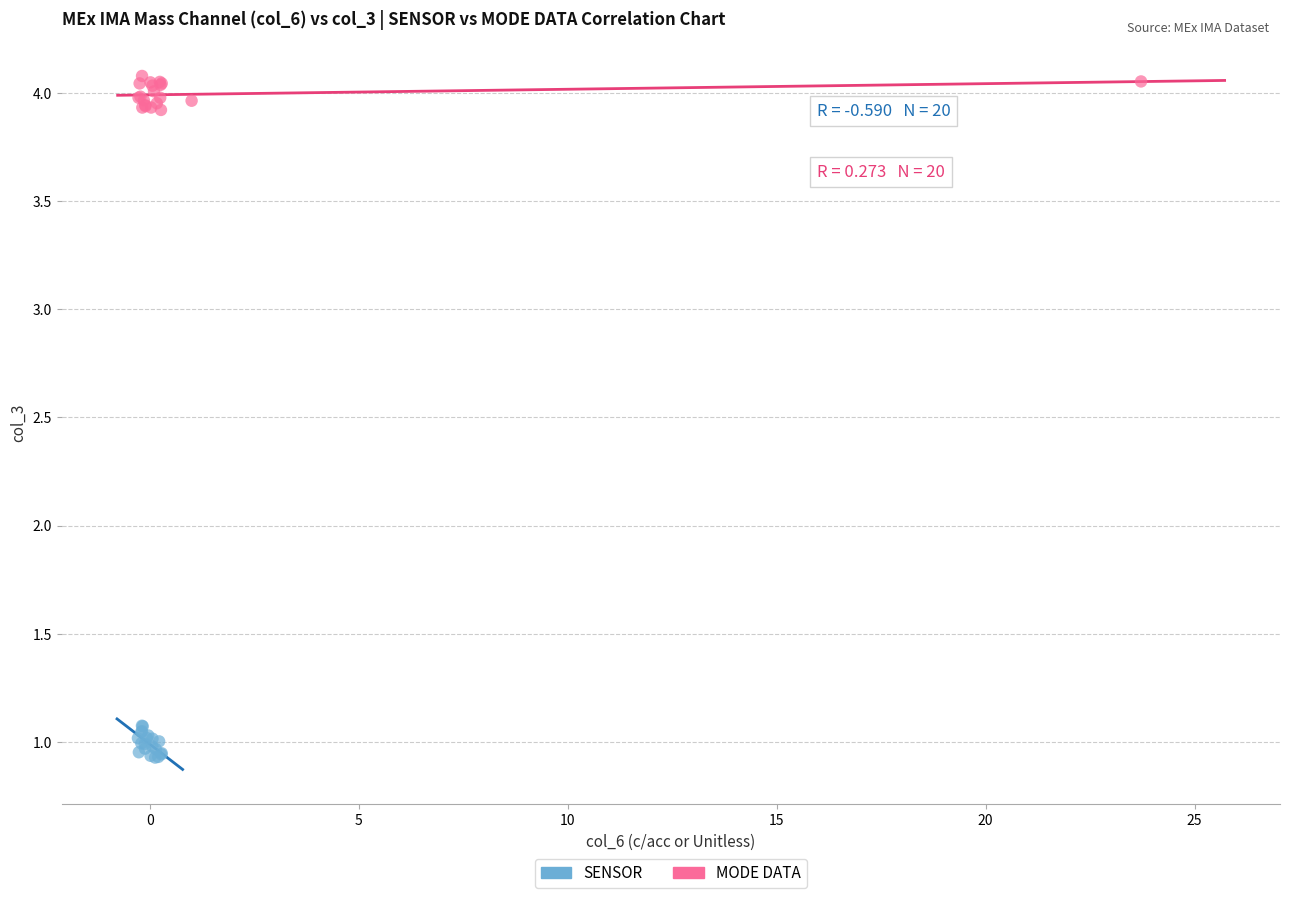

Which series reaches the minimum Y coordinate?

SENSOR